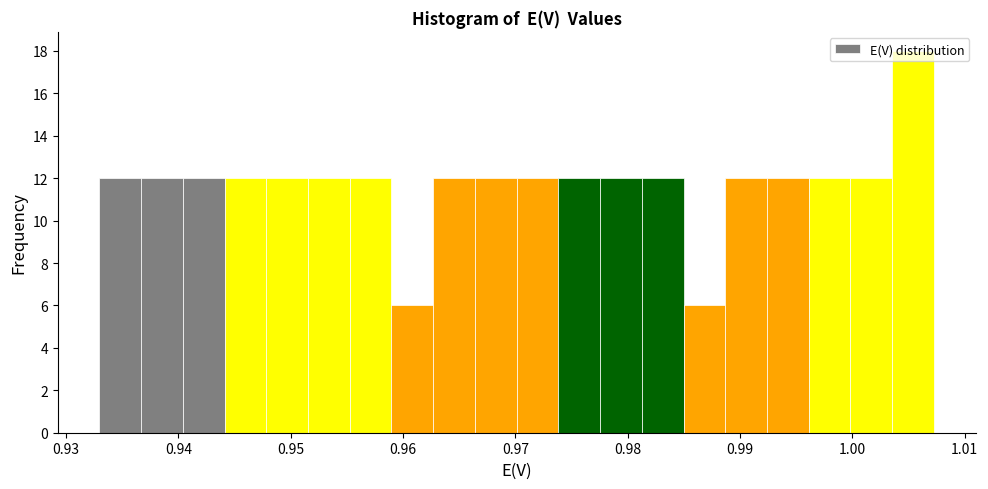

Around what value on the x-axis is the tallest bar? Give the approximate position of its centre, as read against the axis.

1.005